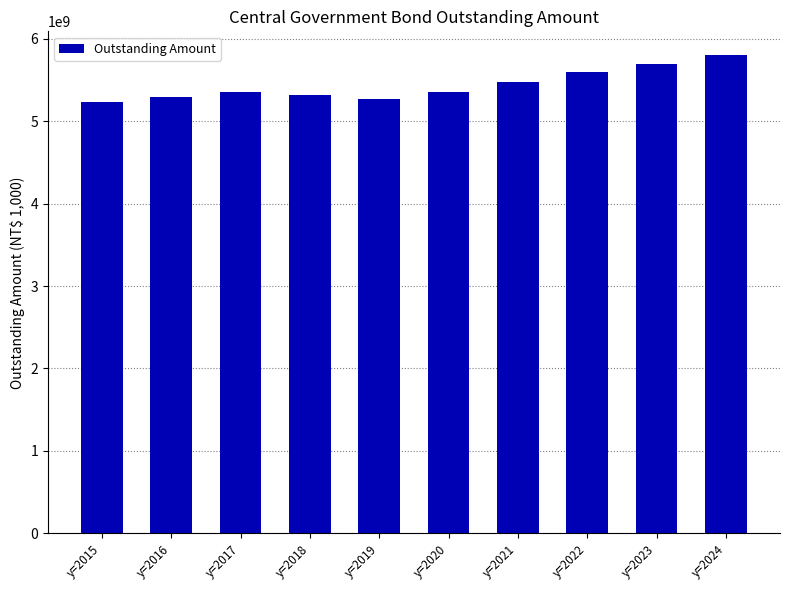

What is the greatest value displayed?

5798112200